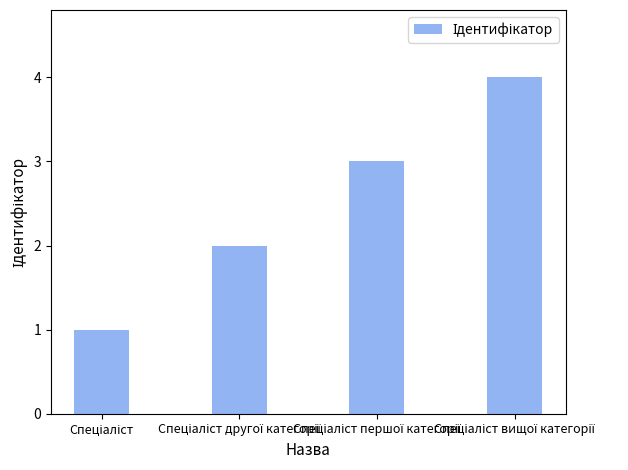

How many bars are there in total?

4